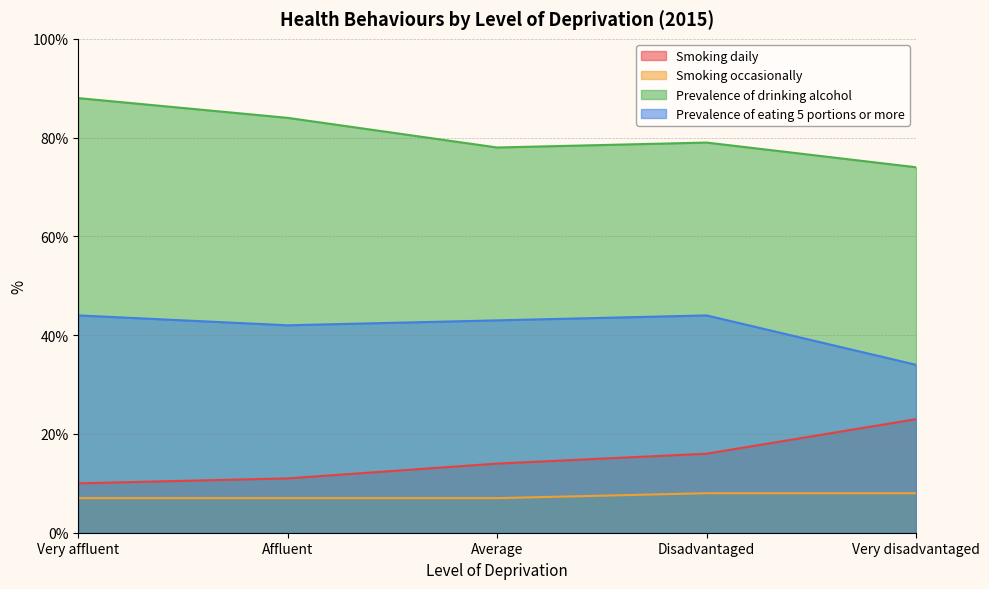

Count the Prevalence of eating 5 portions or more values in the range 42 to 44.

4